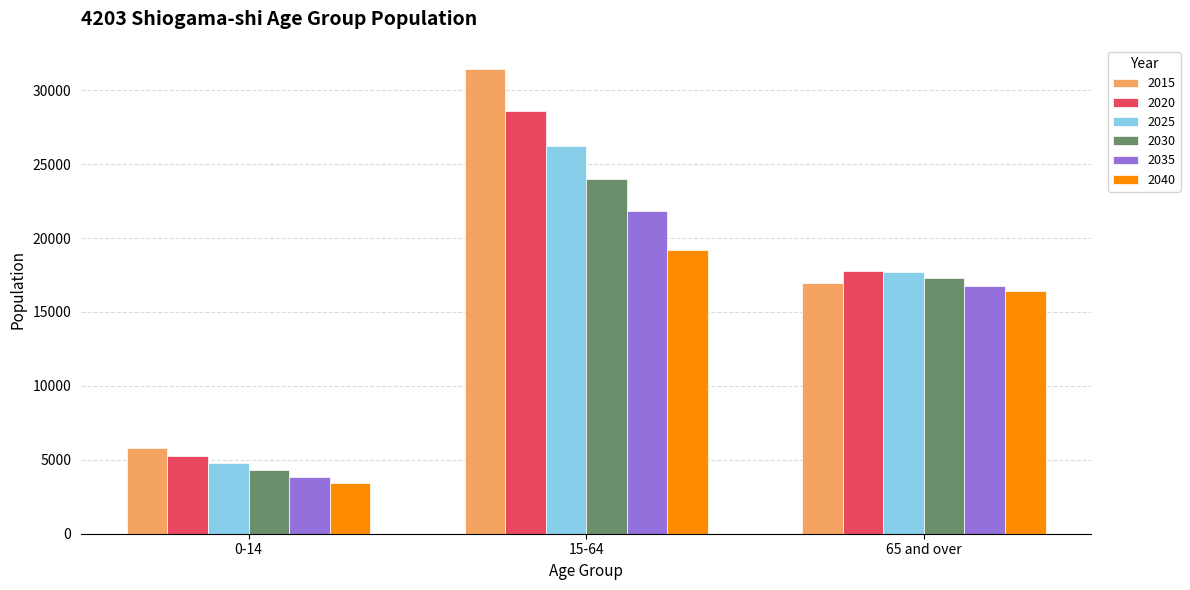

What position from the right is 15-64?

2